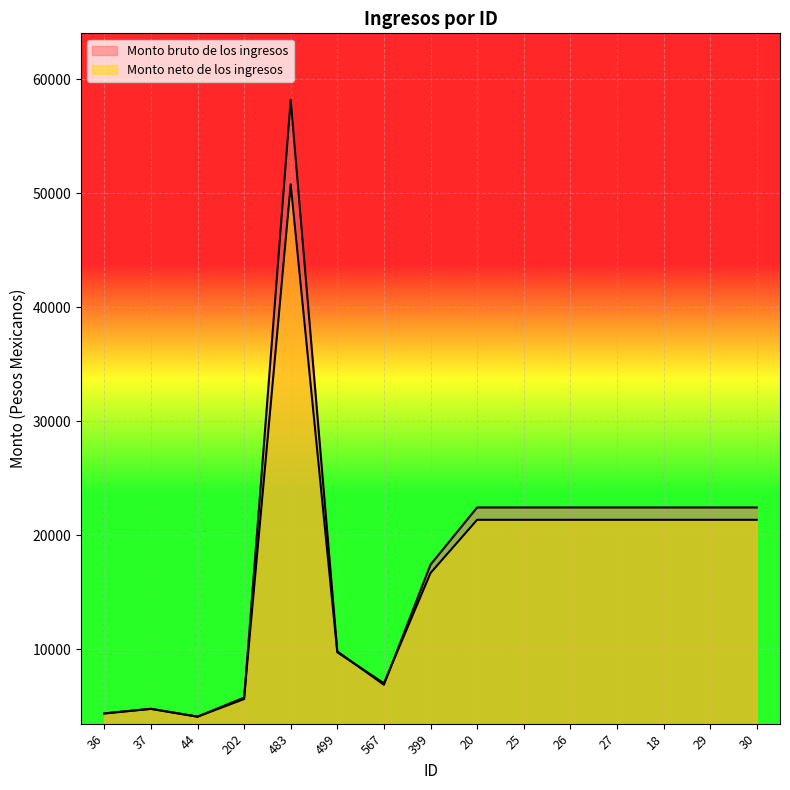

What is the highest value of the Monto neto de los ingresos series?

50799.7